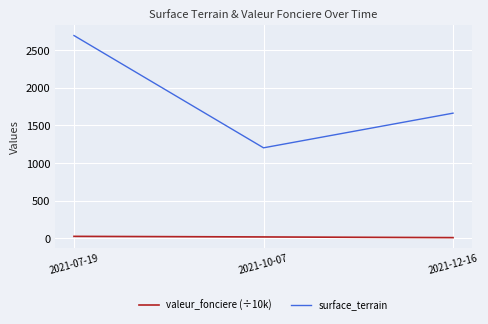

Rank the series by their maximum value, from lowest to highest.

valeur_fonciere (÷10k), surface_terrain